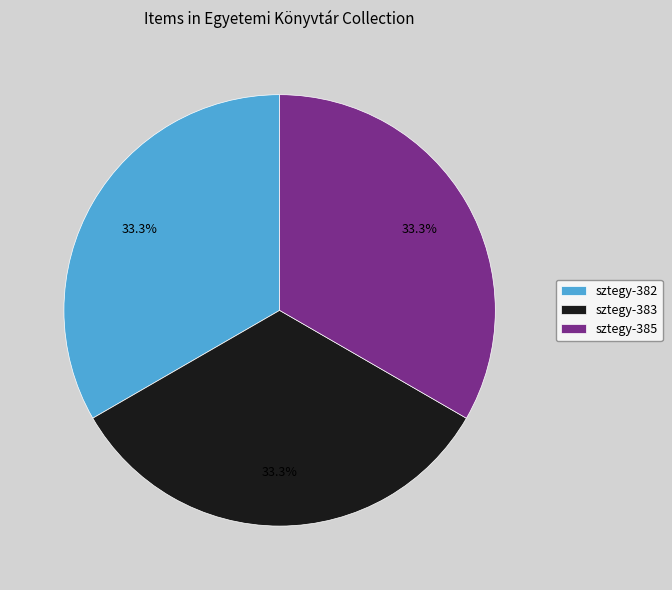

To the nearest percent, what is the average slice percentage?

33%